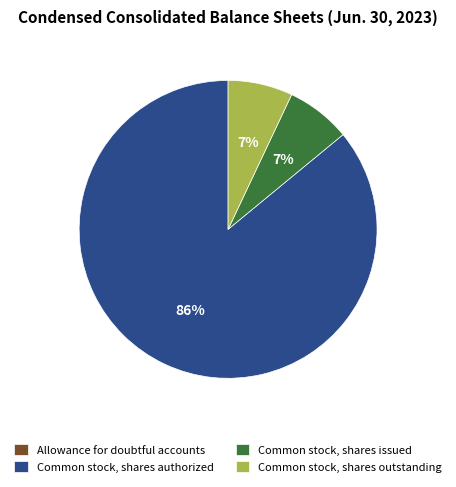

Does any single category account for the majority?

Yes